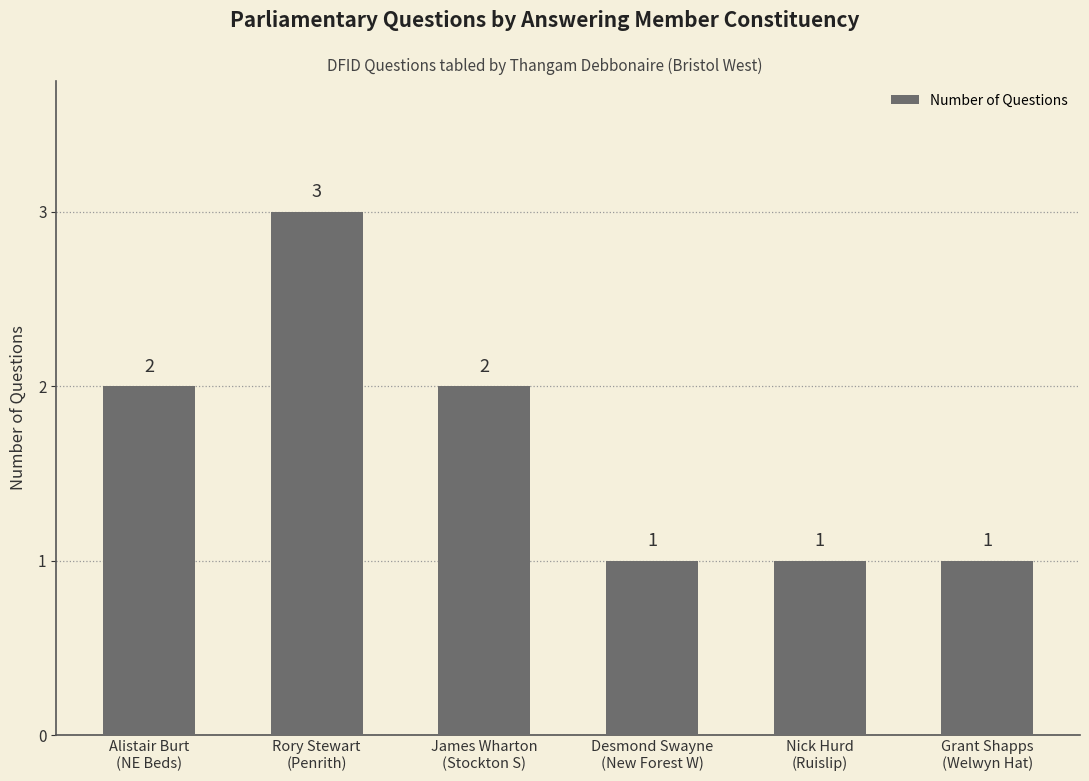

What is the ratio of the value at Rory Stewart
(Penrith) to the value at Alistair Burt
(NE Beds)?

1.5